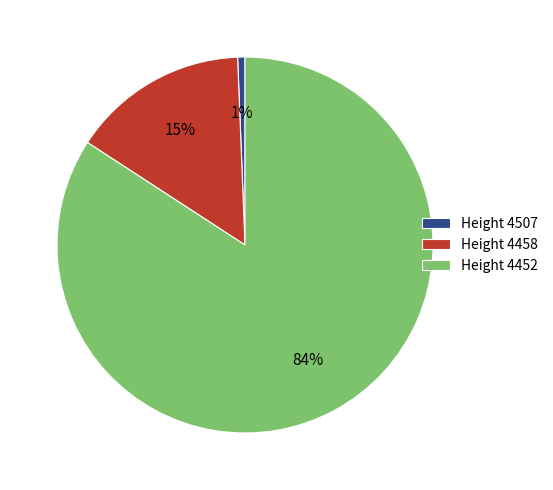

To the nearest percent, what portion does Height 4507 represent?

1%